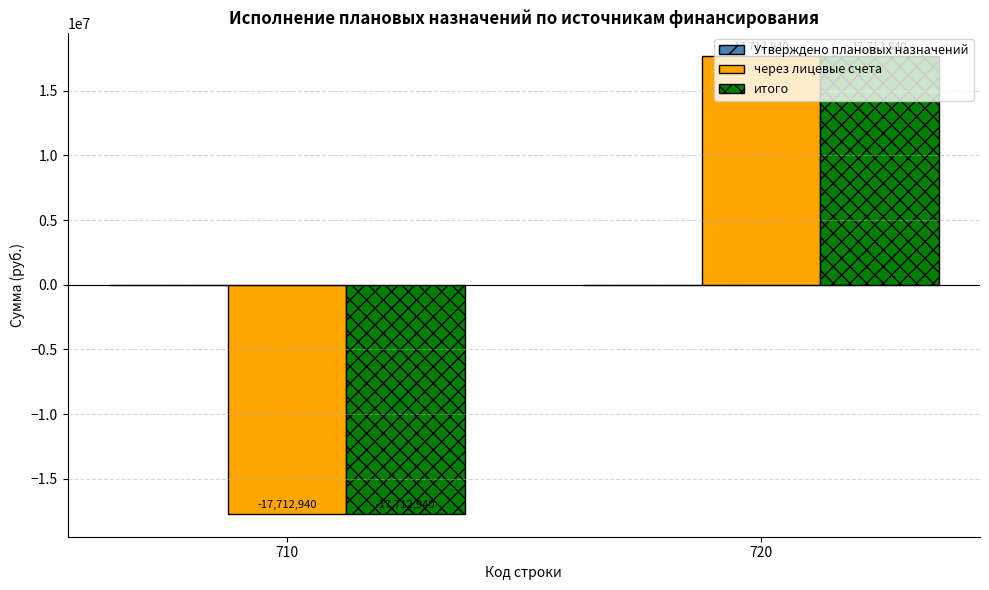

At which label does итого first exceed 17712939?

720